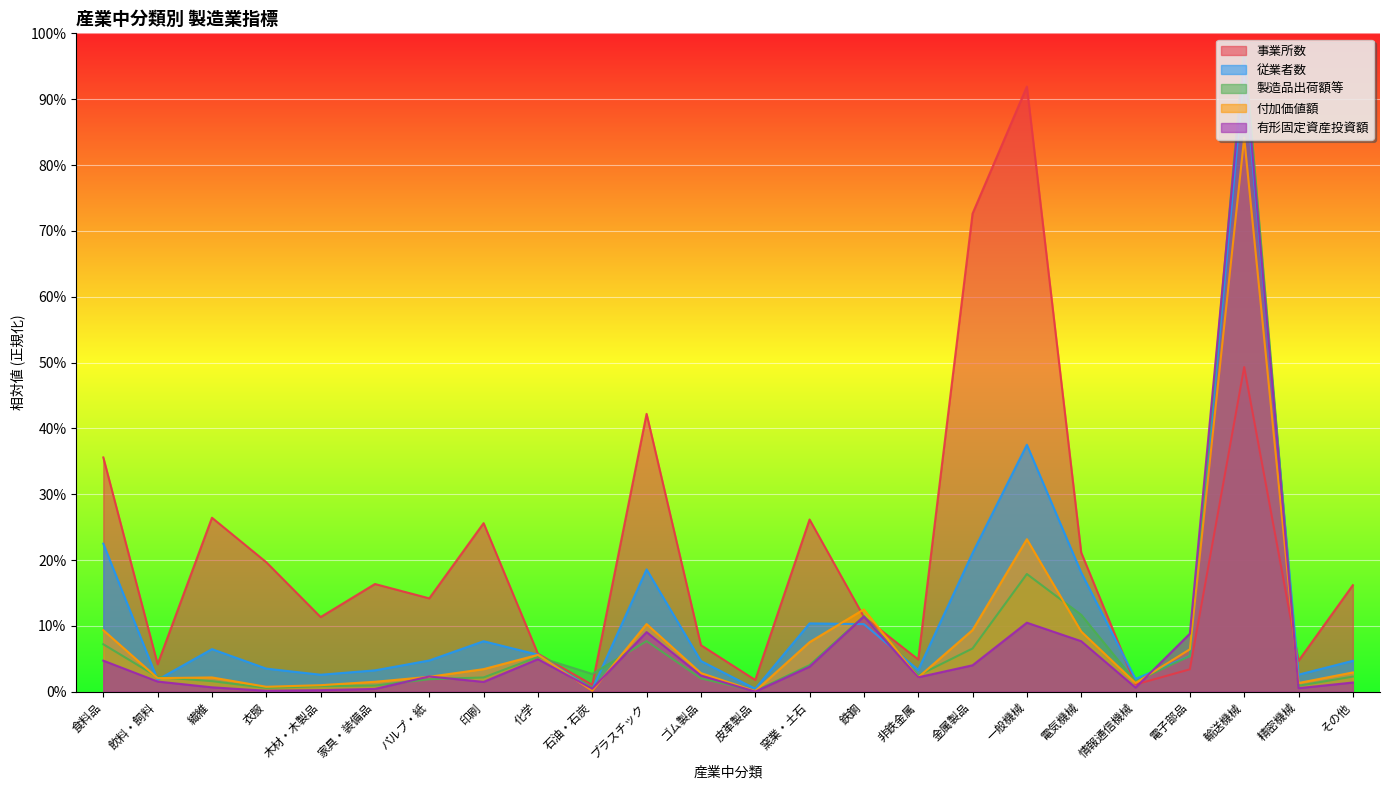

How many data points does each series have?

24